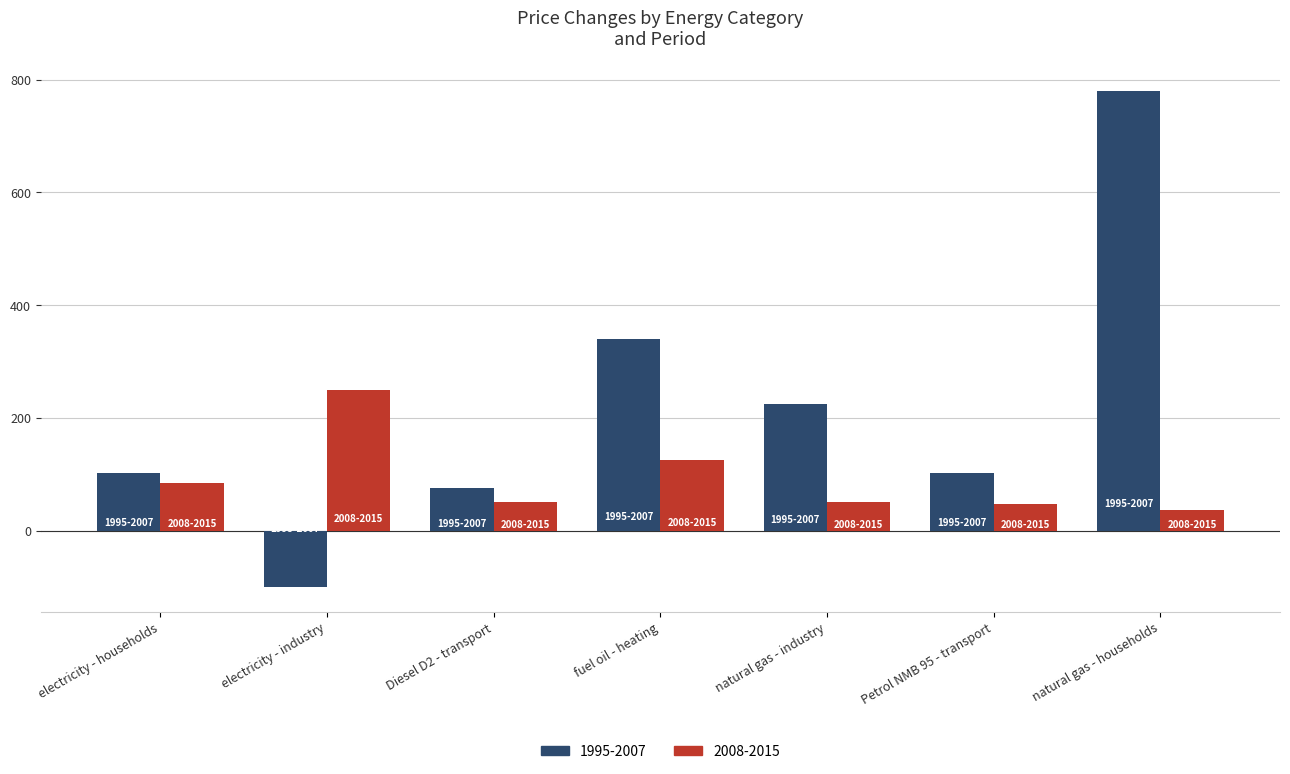

What is the lowest value of the 2008-2015 series?

37.1